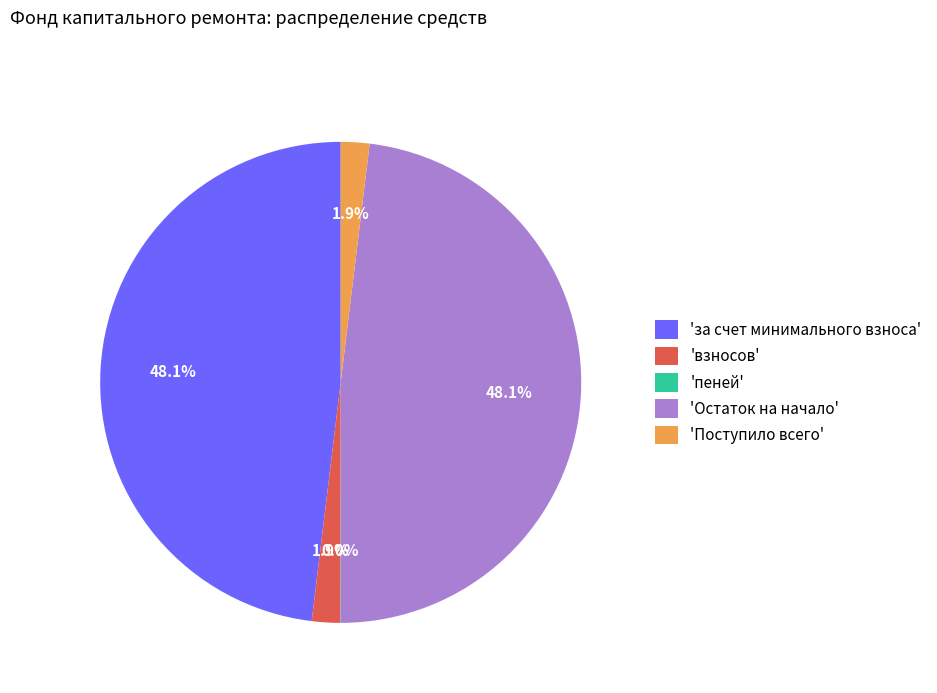

What percentage do 'взносов' and 'Поступило всего' together represent?

3.8%